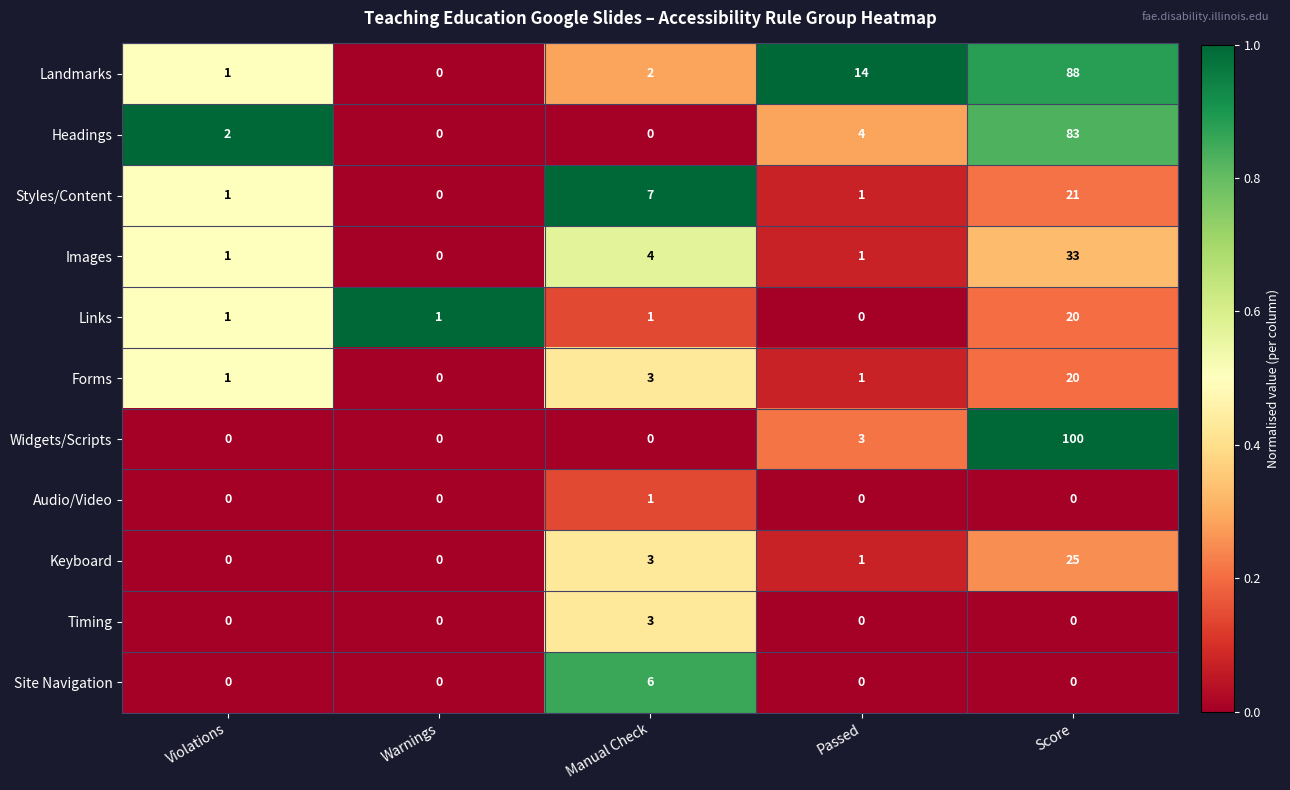

Is it true that Audio/Video equals 0 at Passed?

True